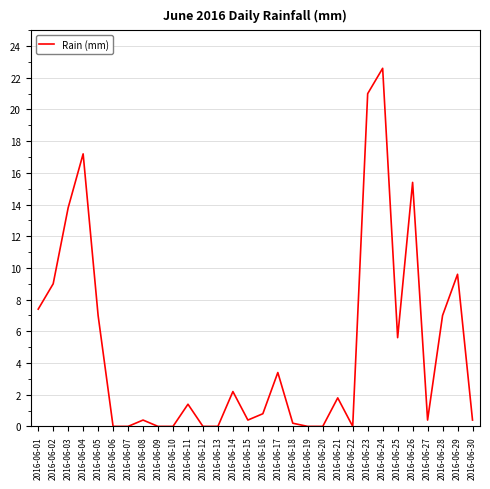

Is it true that the value at 2016-06-23 is 21.0?

True